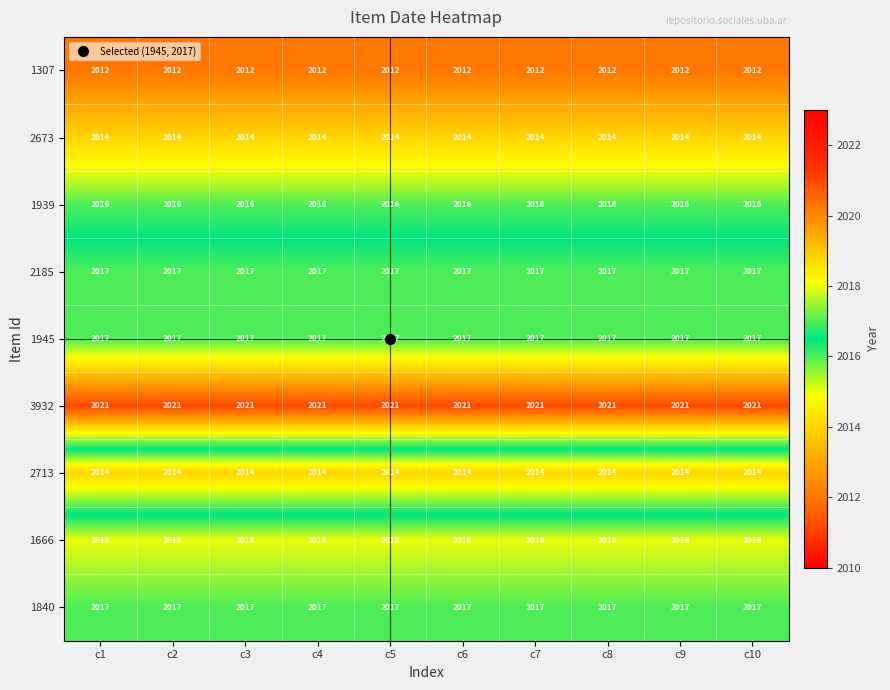

Read the 1307 value at c7.

2012